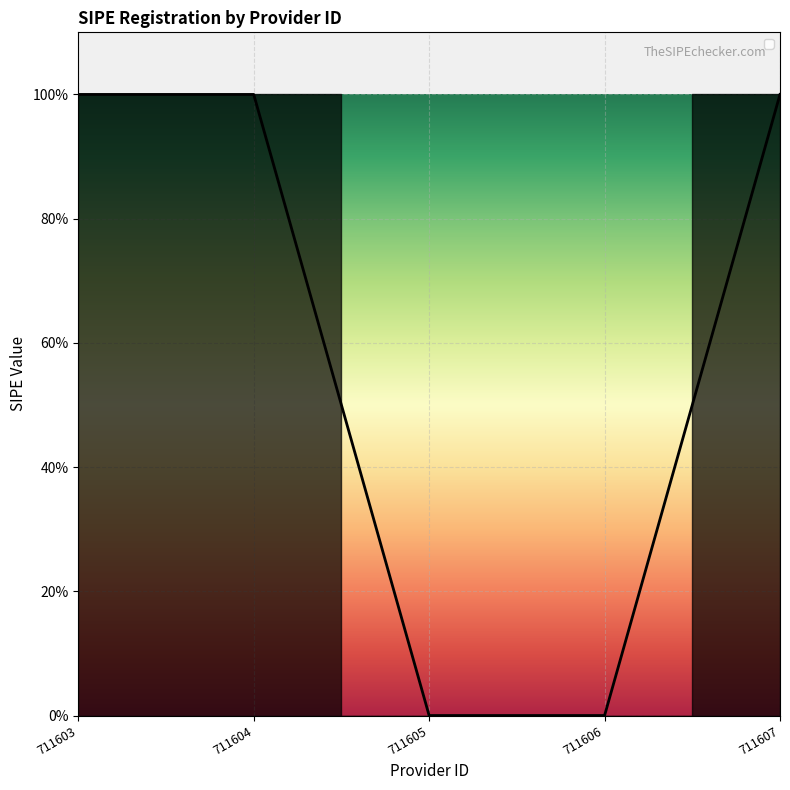

At which label is the value closest to 0?

711605